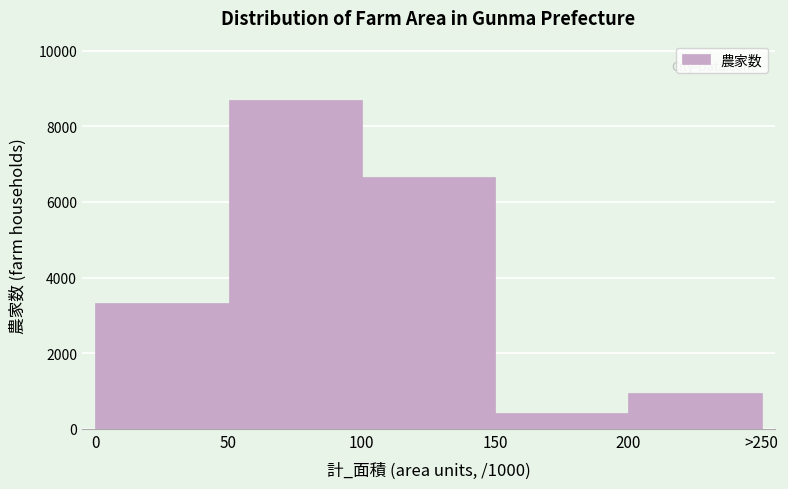

Reading right to left, extract all data points from this chart.

957	415	6658	8698	3330